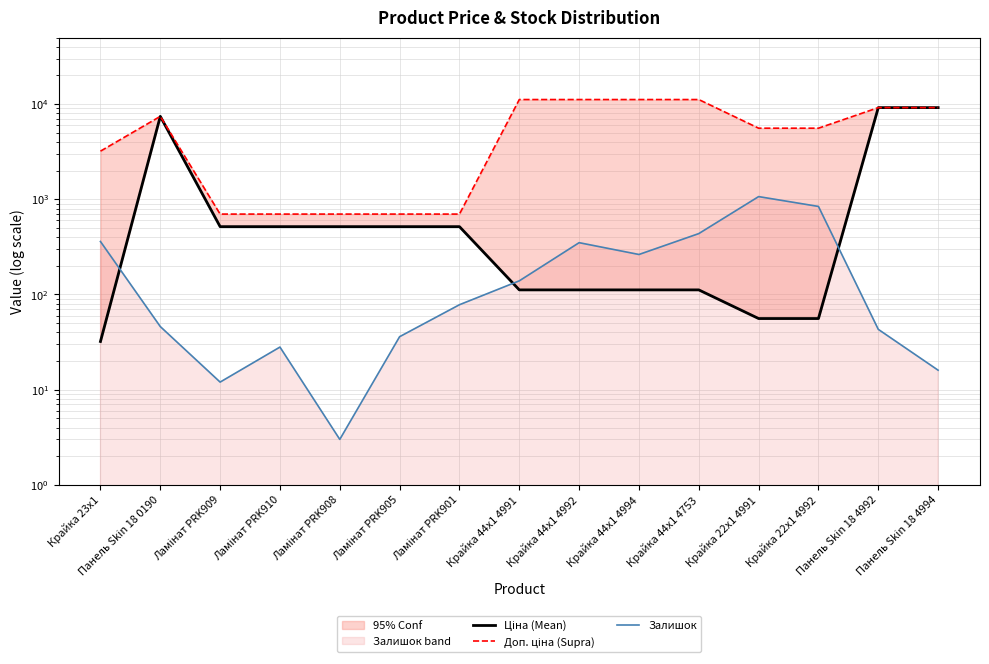

True or false: Доп. ціна (Supra) has more than 1 points higher than both neighbors.

False